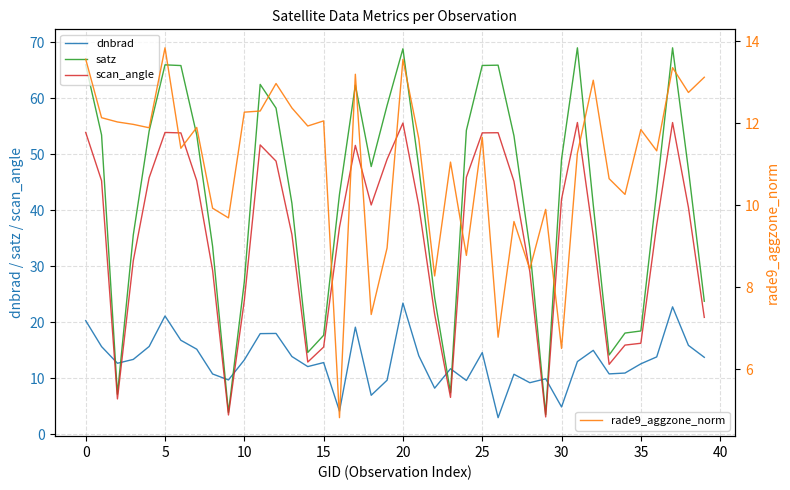

List the series in order of their peak value, highest first.

satz, scan_angle, dnbrad, rade9_aggzone_norm